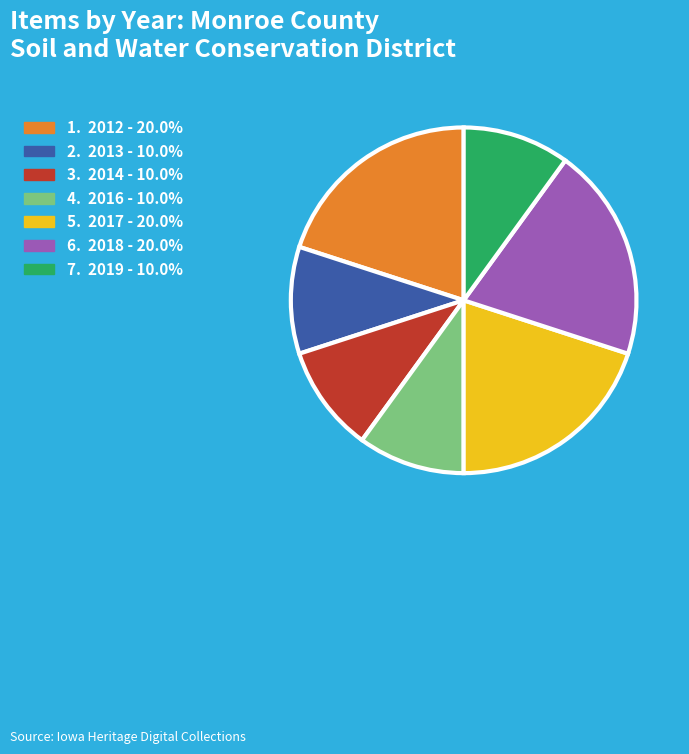

Is there any slice that represents more than half of the pie?

No